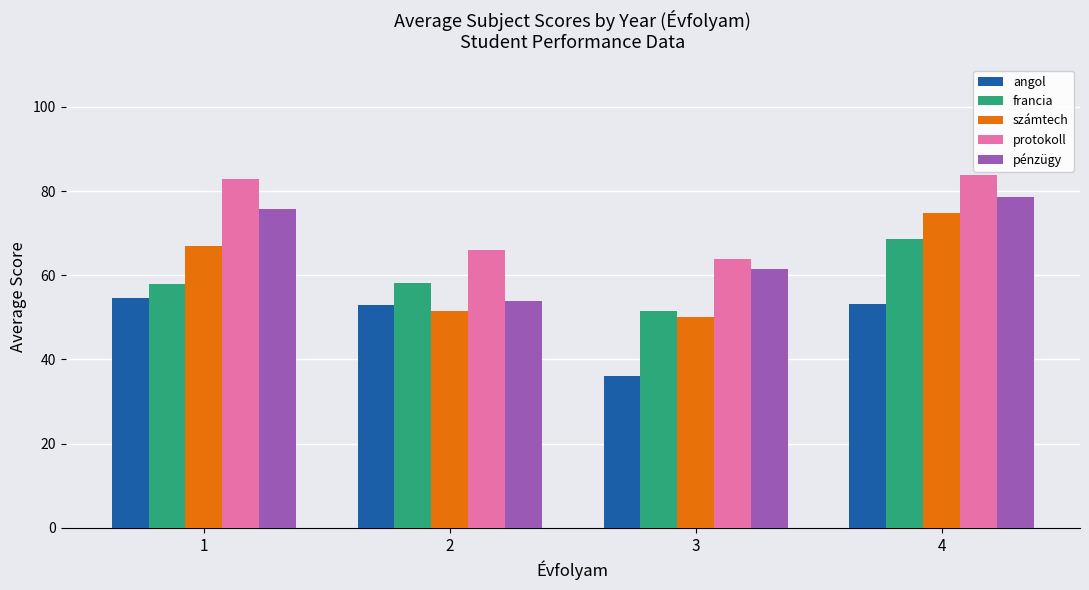

What is the minimum value shown in the chart?

36.1